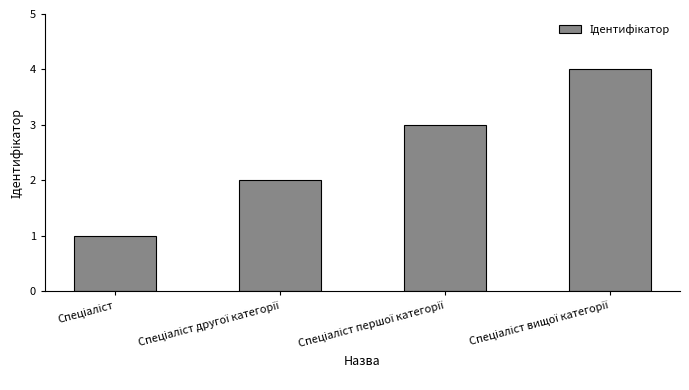

How many values are below 3?

2